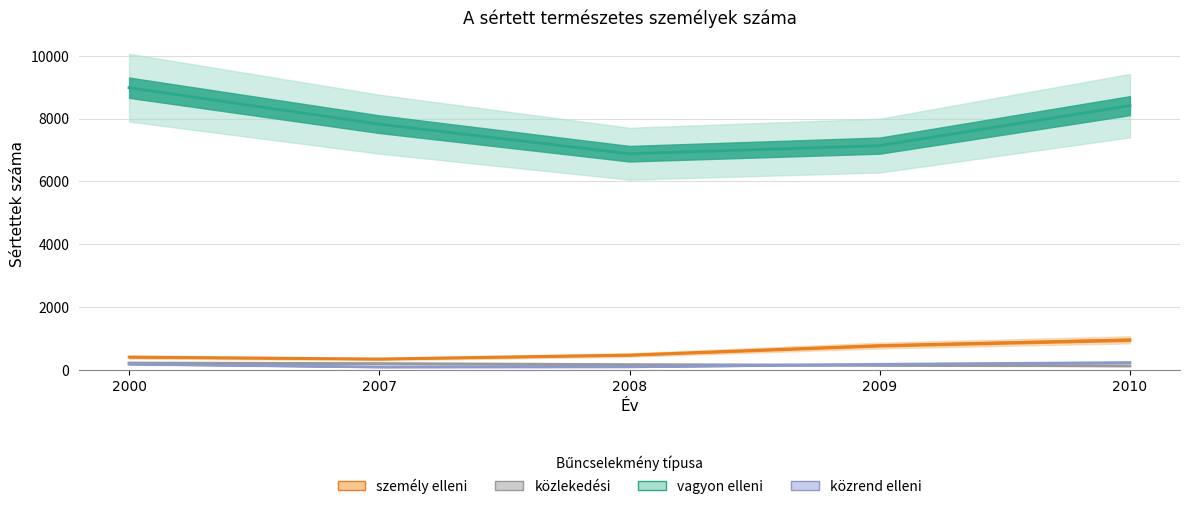

What is the lowest value of the közrend elleni series?

90